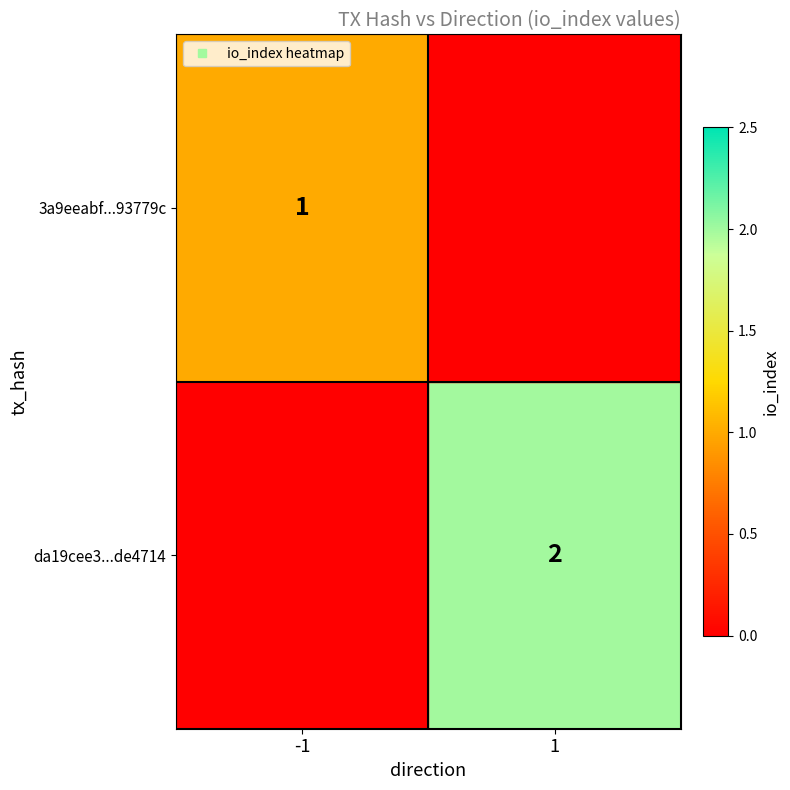

What is the sum of all 3a9eeabf...93779c values?

1